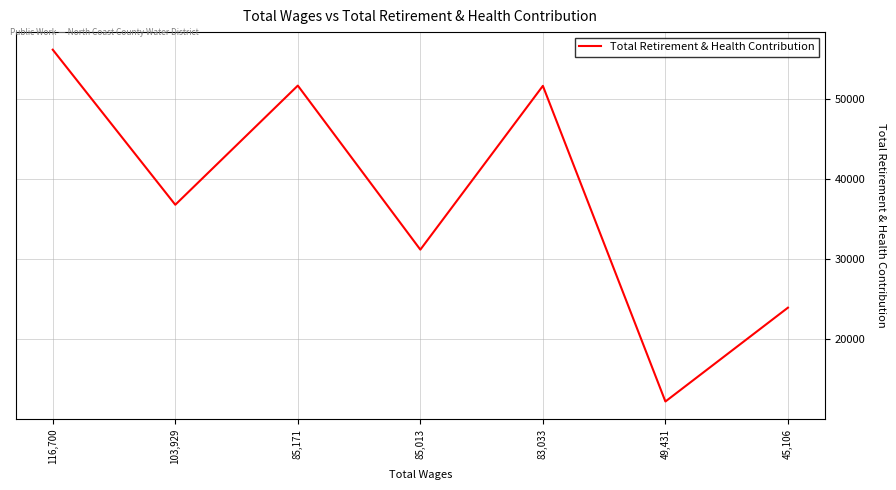

What is the average value?

37655